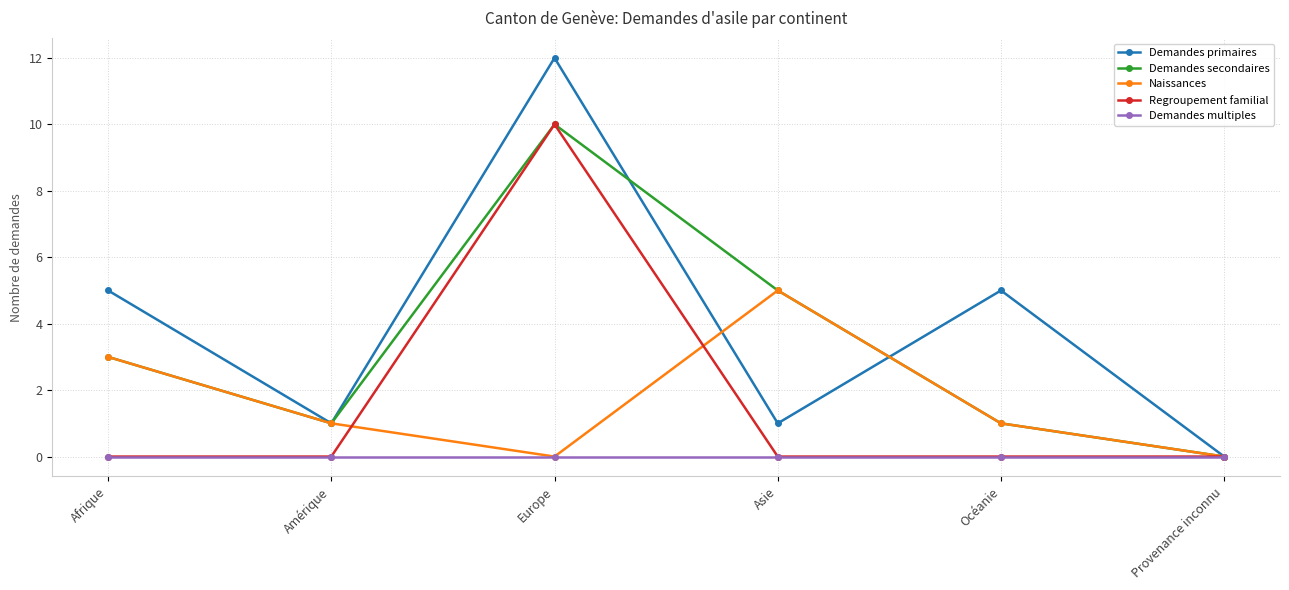

What is the total value across all series at Europe?

32